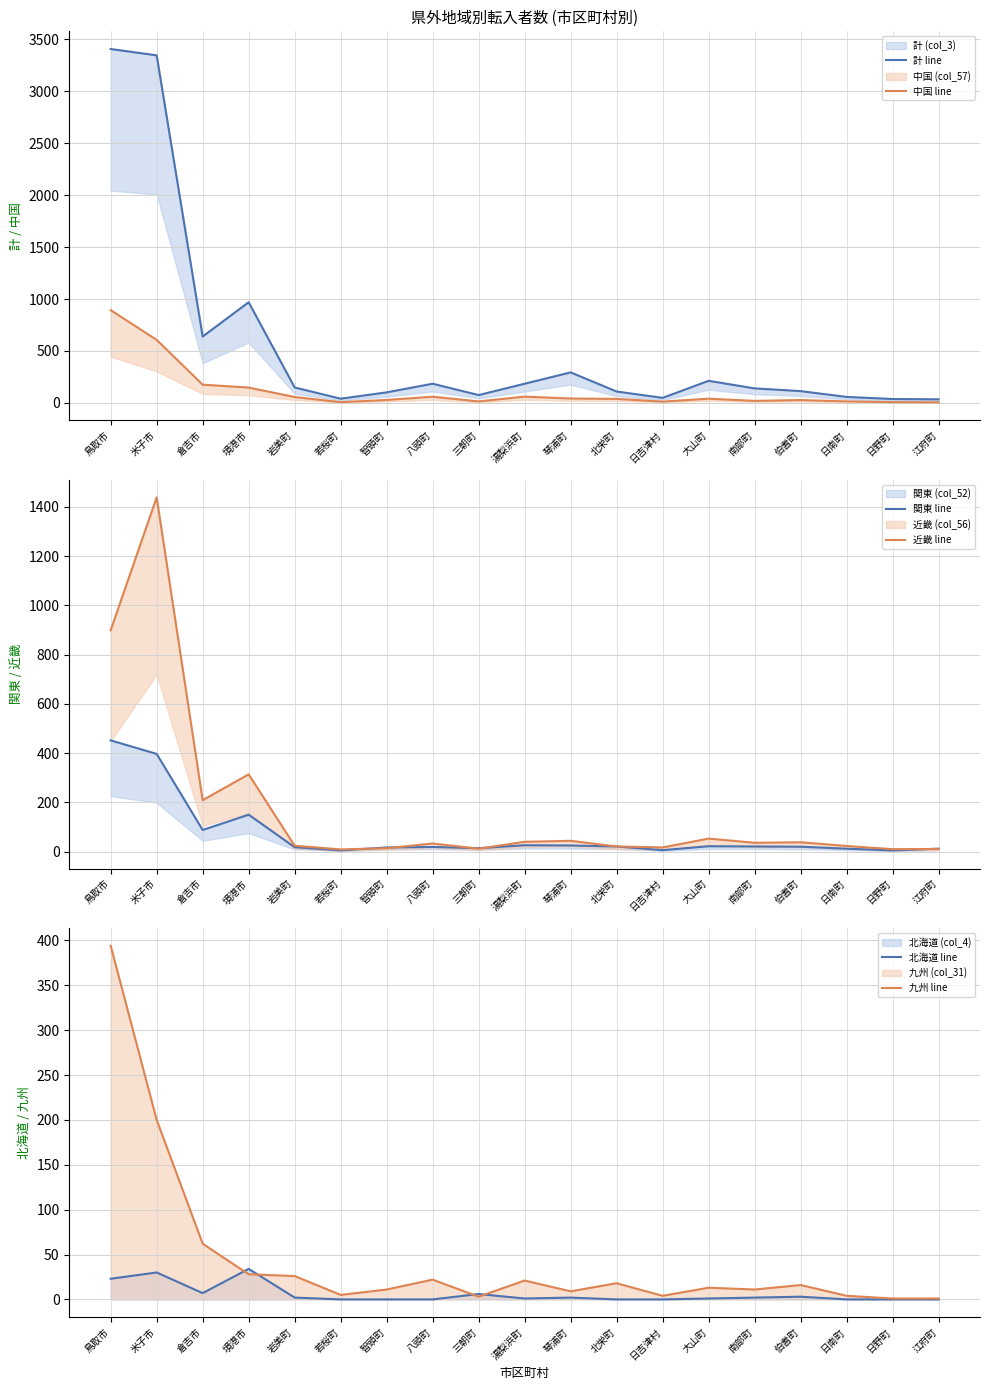

Where is 関東 line nearest to the value 228?

境港市